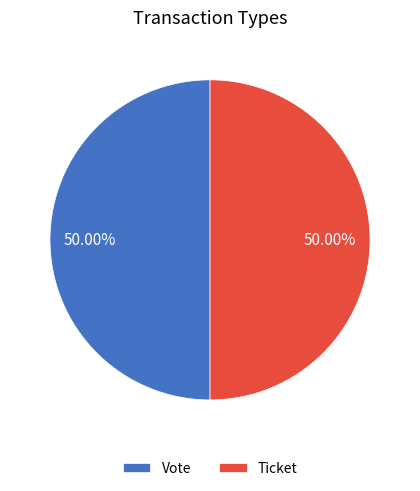

How many segments does this pie chart have?

2